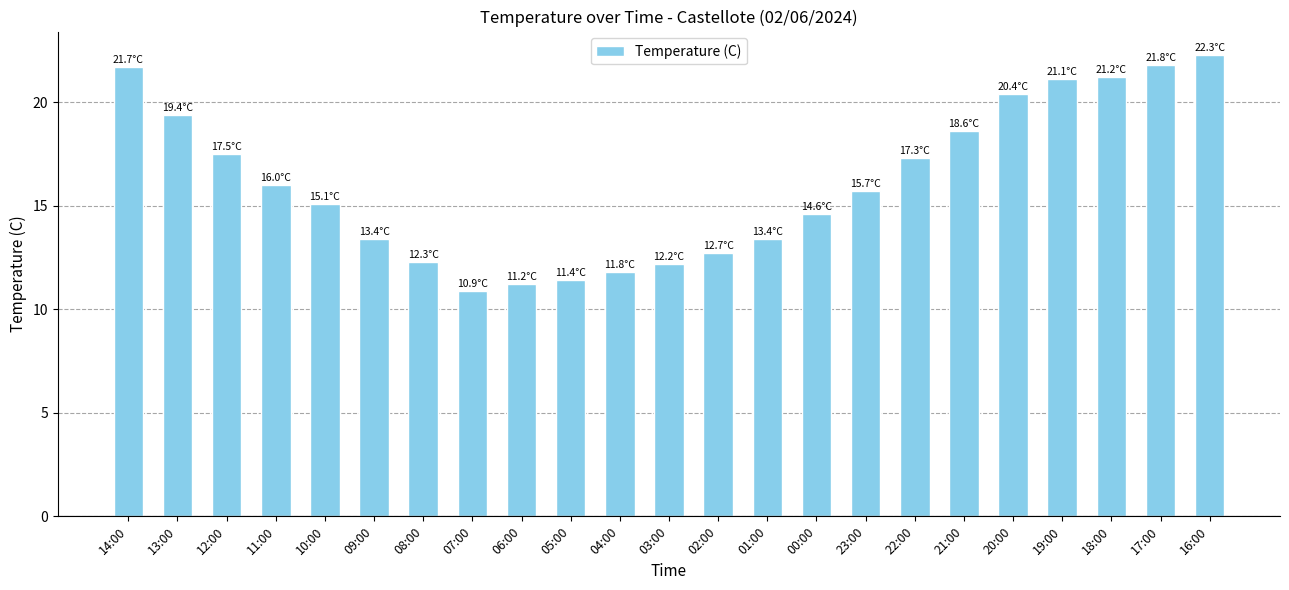

What is the minimum value shown in the chart?

10.9